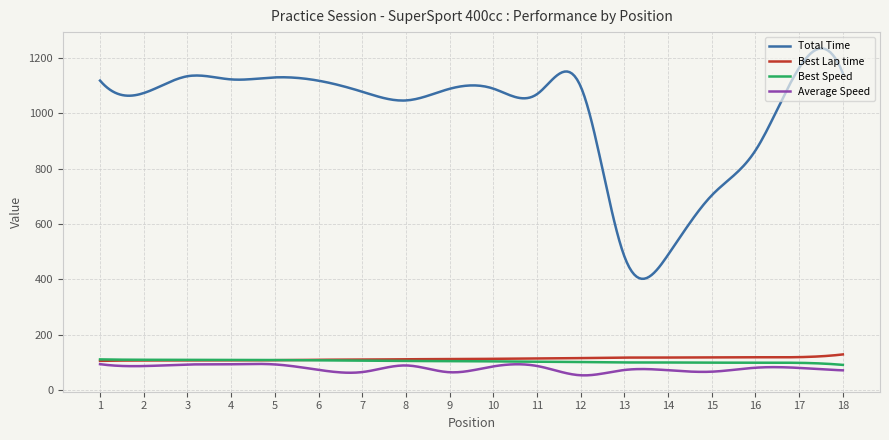

What is the greatest value displayed?

1234.4